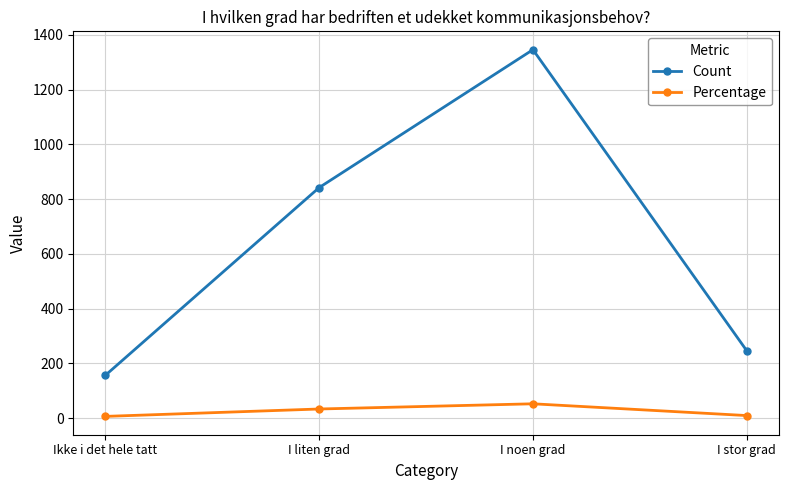

Rank the series by their maximum value, from highest to lowest.

Count, Percentage